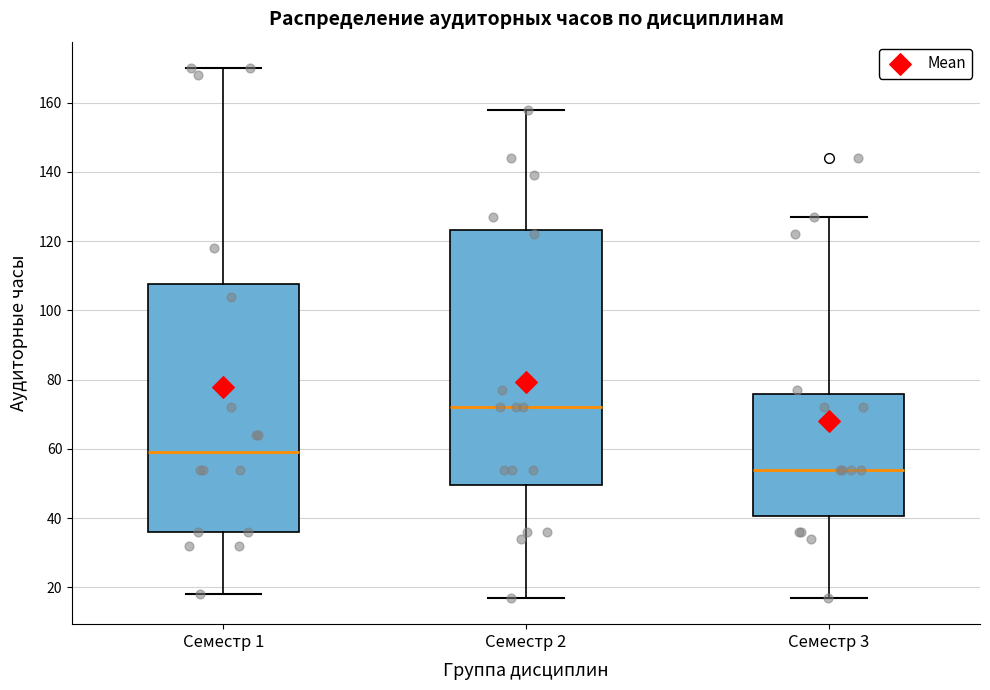

Reading left to right, read every box against the y-axis: the position of its median line, the range the box covers, and the ends of its whiskers. The values are not printed on the chart, so give them approximately, as read against the axis.

Семестр 1: median 60, box 36 to 108, whiskers 18 to 170
Семестр 2: median 72, box 50 to 124, whiskers 18 to 158
Семестр 3: median 54, box 40 to 76, whiskers 18 to 128